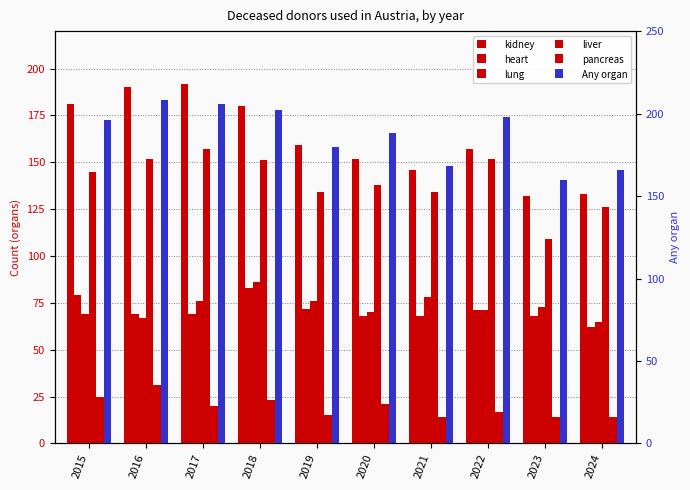

At which label does lung reach its minimum?

2024